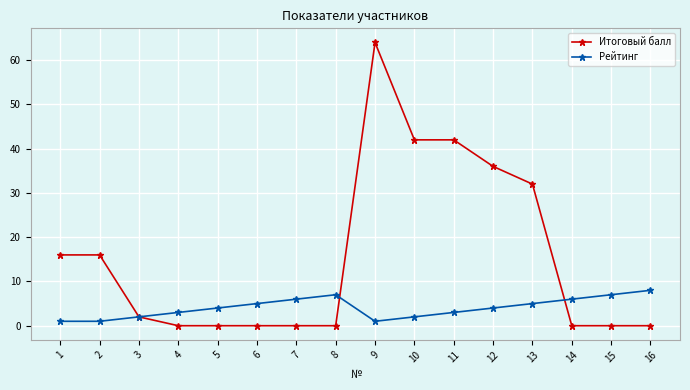

At which category is the sum across all series the highest?

9